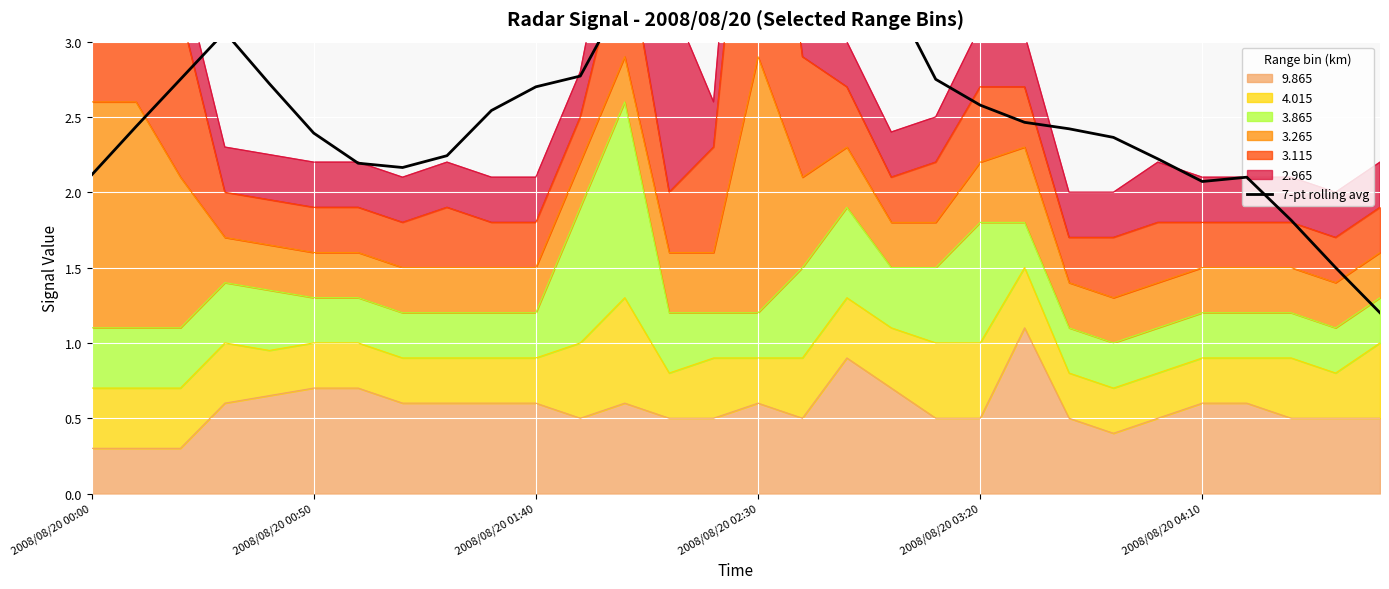

Does the chart display data point markers on the line(s)?

No